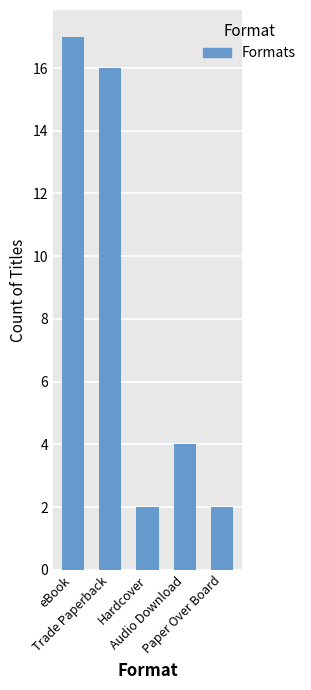

What is the smallest value displayed?

2